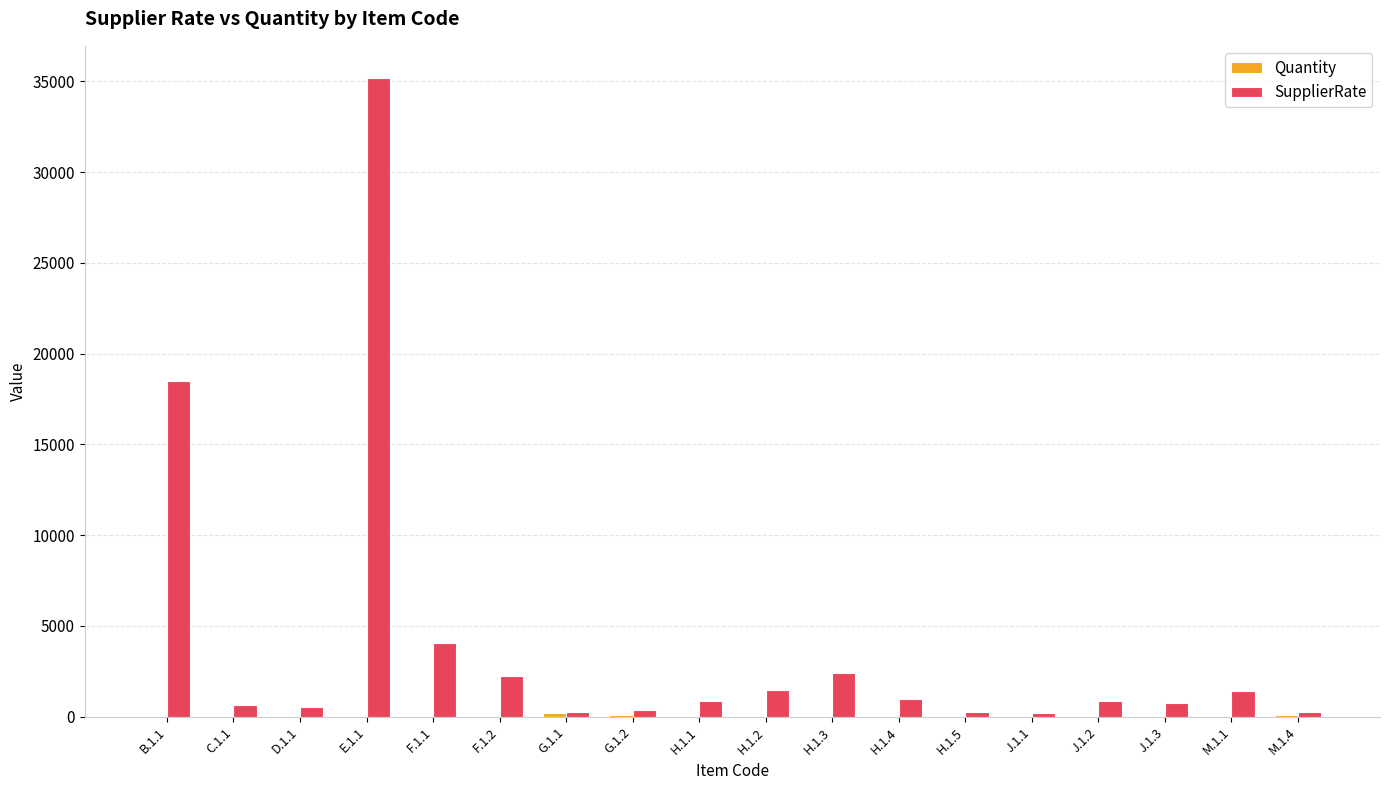

Which series has the largest total across all categories?

SupplierRate